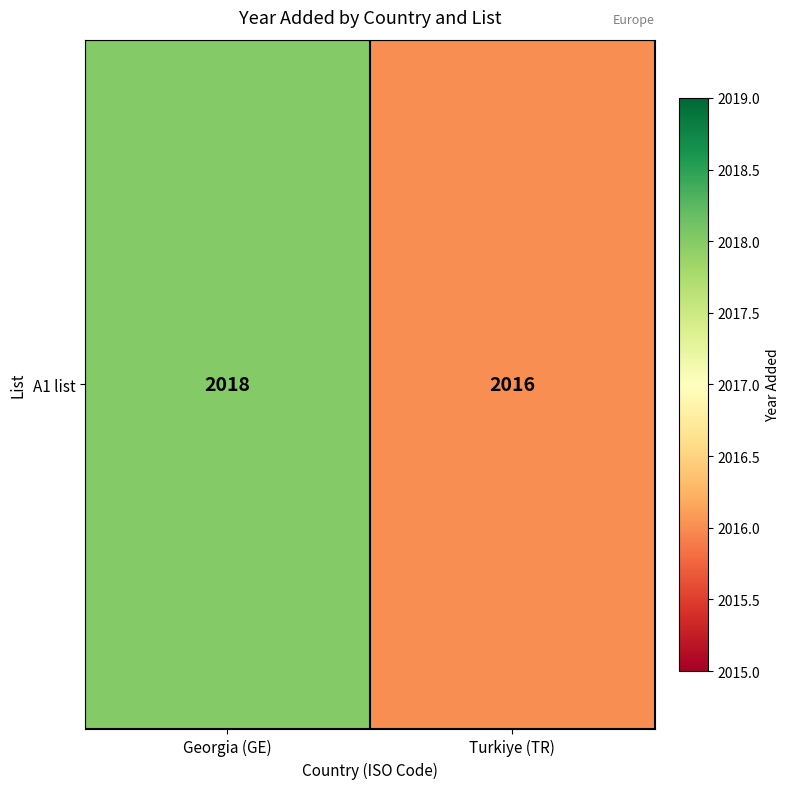

What is the greatest value displayed?

2018